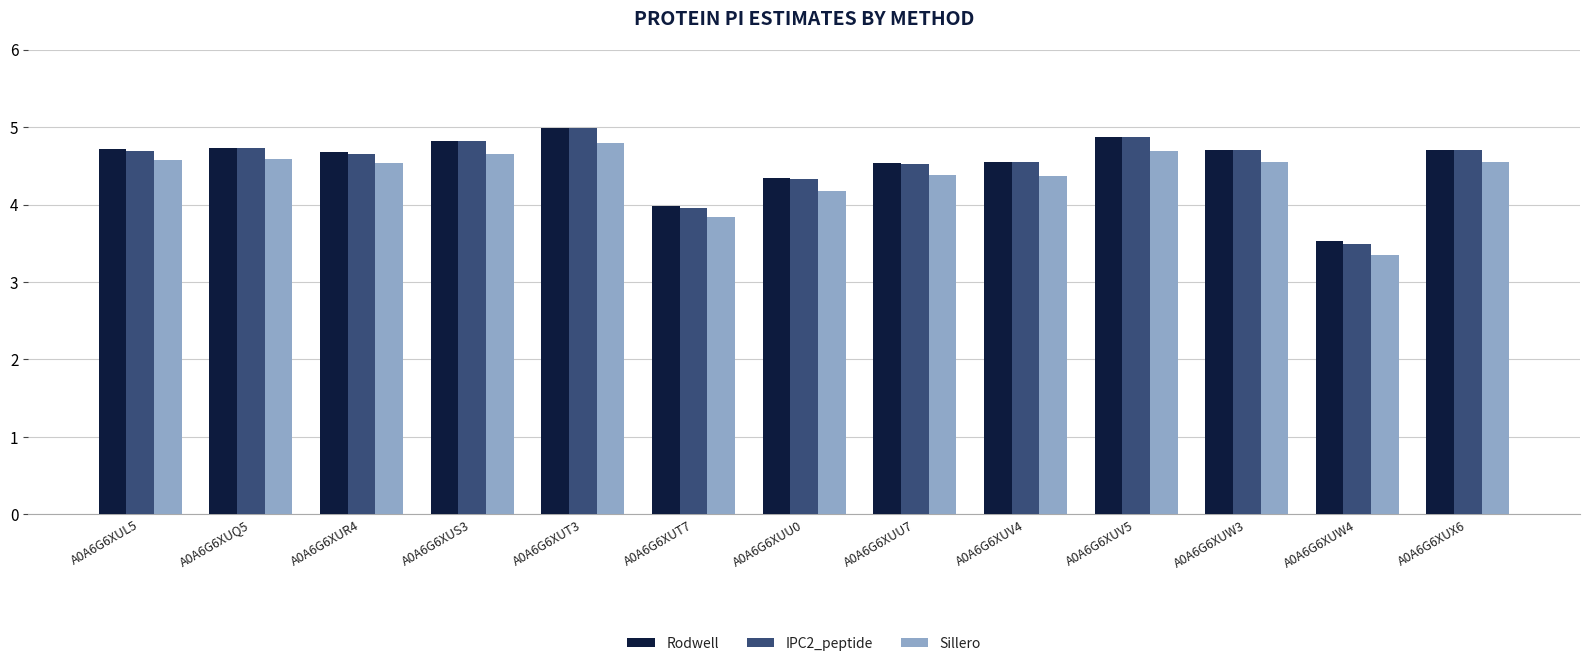

Reading left to right, what are all the values shown in this chart?

Rodwell: A0A6G6XUL5=4.7	A0A6G6XUQ5=4.7	A0A6G6XUR4=4.7	A0A6G6XUS3=4.8	A0A6G6XUT3=5.0	A0A6G6XUT7=4.0	A0A6G6XUU0=4.3	A0A6G6XUU7=4.5	A0A6G6XUV4=4.5	A0A6G6XUV5=4.9	A0A6G6XUW3=4.7	A0A6G6XUW4=3.5	A0A6G6XUX6=4.7
IPC2_peptide: A0A6G6XUL5=4.7	A0A6G6XUQ5=4.7	A0A6G6XUR4=4.7	A0A6G6XUS3=4.8	A0A6G6XUT3=5.0	A0A6G6XUT7=4.0	A0A6G6XUU0=4.3	A0A6G6XUU7=4.5	A0A6G6XUV4=4.5	A0A6G6XUV5=4.9	A0A6G6XUW3=4.7	A0A6G6XUW4=3.5	A0A6G6XUX6=4.7
Sillero: A0A6G6XUL5=4.6	A0A6G6XUQ5=4.6	A0A6G6XUR4=4.5	A0A6G6XUS3=4.7	A0A6G6XUT3=4.8	A0A6G6XUT7=3.8	A0A6G6XUU0=4.2	A0A6G6XUU7=4.4	A0A6G6XUV4=4.4	A0A6G6XUV5=4.7	A0A6G6XUW3=4.5	A0A6G6XUW4=3.4	A0A6G6XUX6=4.5